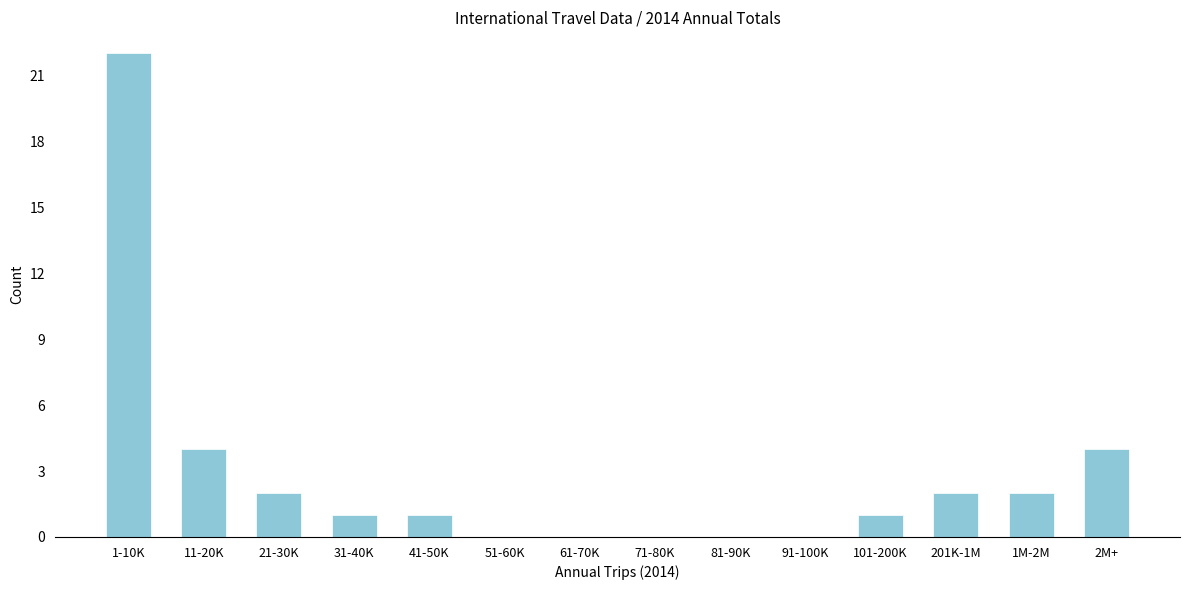

Reading left to right, list all the values displayed in this chart.

1-10K=22	11-20K=4	21-30K=2	31-40K=1	41-50K=1	51-60K=0	61-70K=0	71-80K=0	81-90K=0	91-100K=0	101-200K=1	201K-1M=2	1M-2M=2	2M+=4